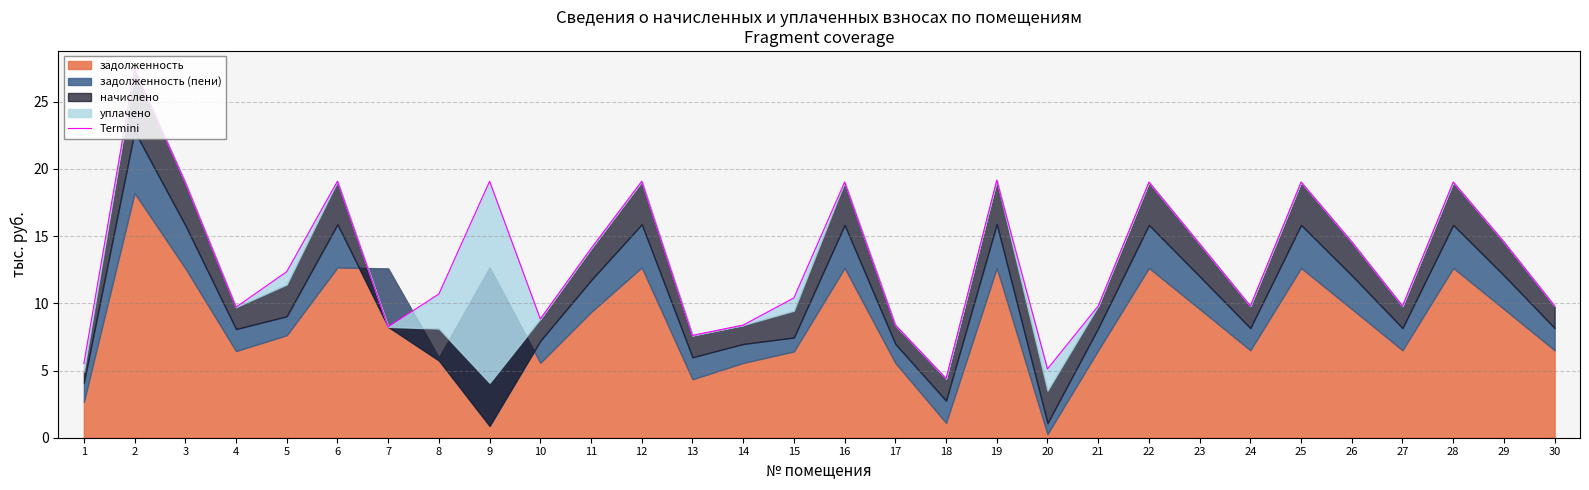

Reading right to left, transcribe all the data shown in this chart.

9.8	14.6	19.0	9.8	14.6	19.0	9.8	14.4	19.0	9.8	5.1	19.2	4.4	8.4	19.0	10.4	8.4	7.6	19.1	14.1	8.8	19.1	10.7	8.3	19.1	12.4	9.7	19.0	27.4	5.5